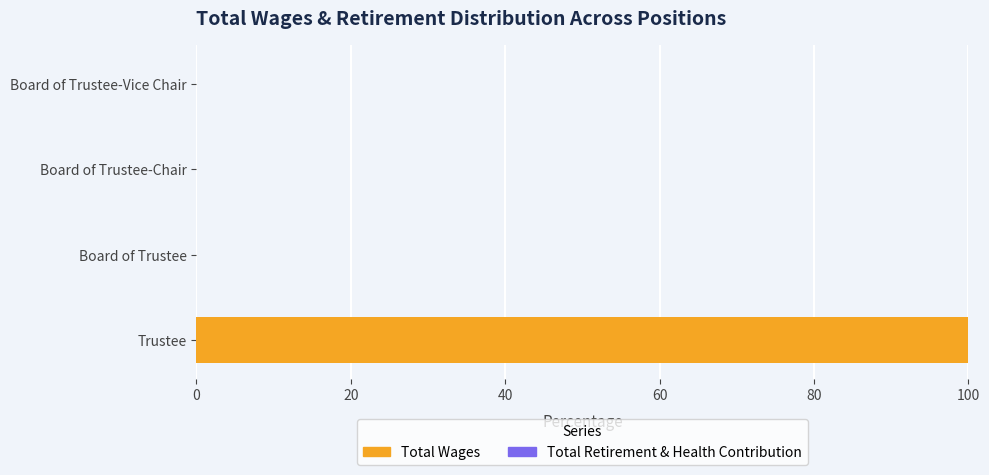

What is the greatest value displayed?

100